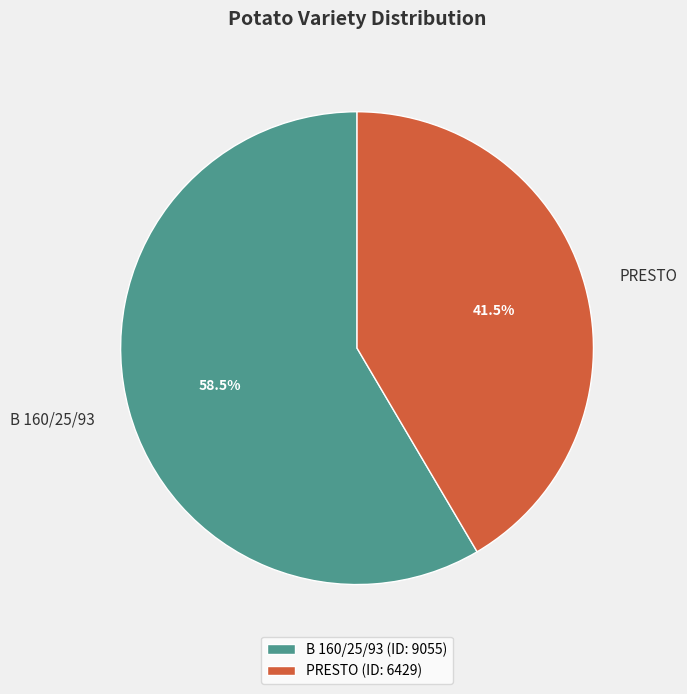

To the nearest percent, what is the difference between the largest and smallest slice percentages?

17%